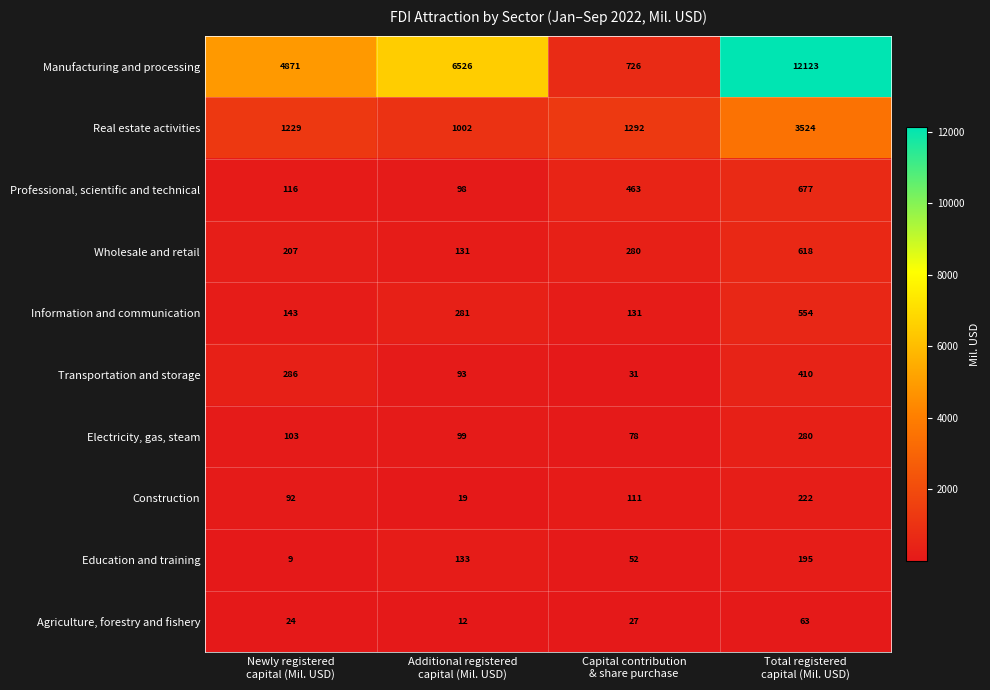

What is the sum of all Electricity, gas, steam values?

560